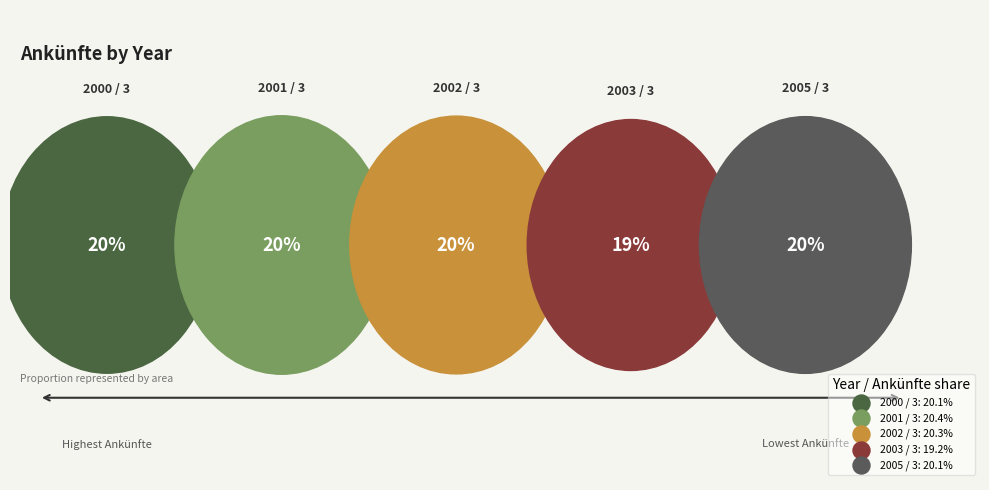

Between 2003 / 3 and 2001 / 3, which is larger?

2001 / 3